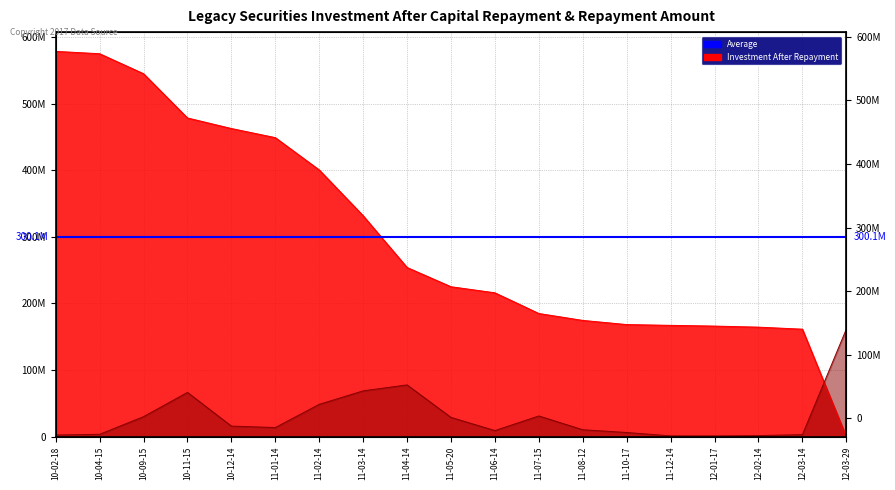

Which series has the widest spread of values?

Investment After Capital Repayment